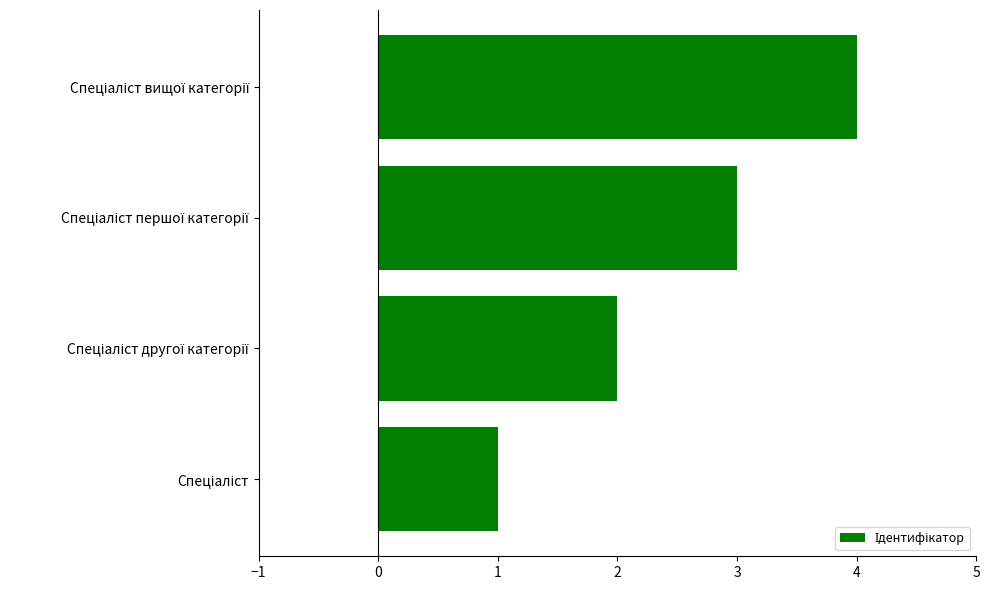

What is the difference between the second highest and minimum values?

2